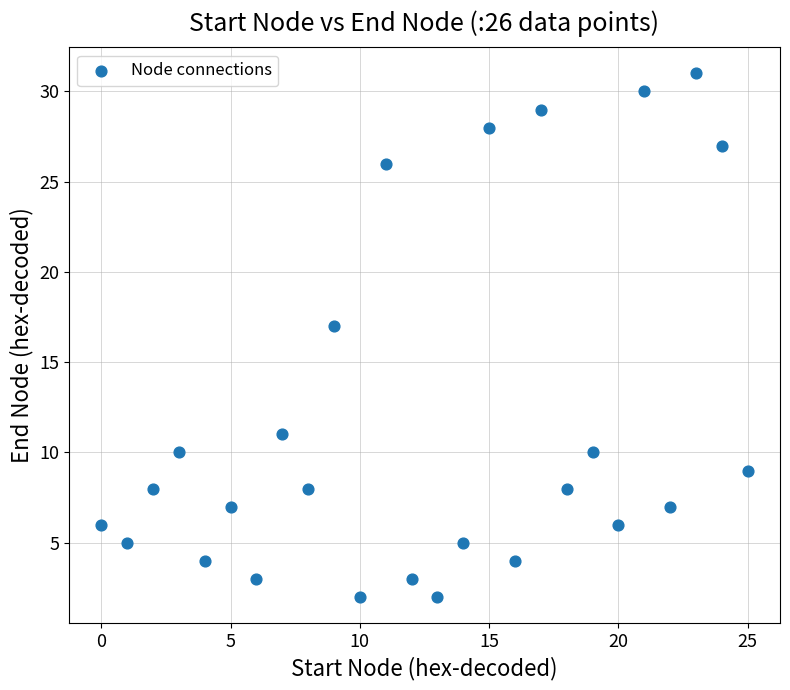

What is the range of Y values (max minus min)?

29